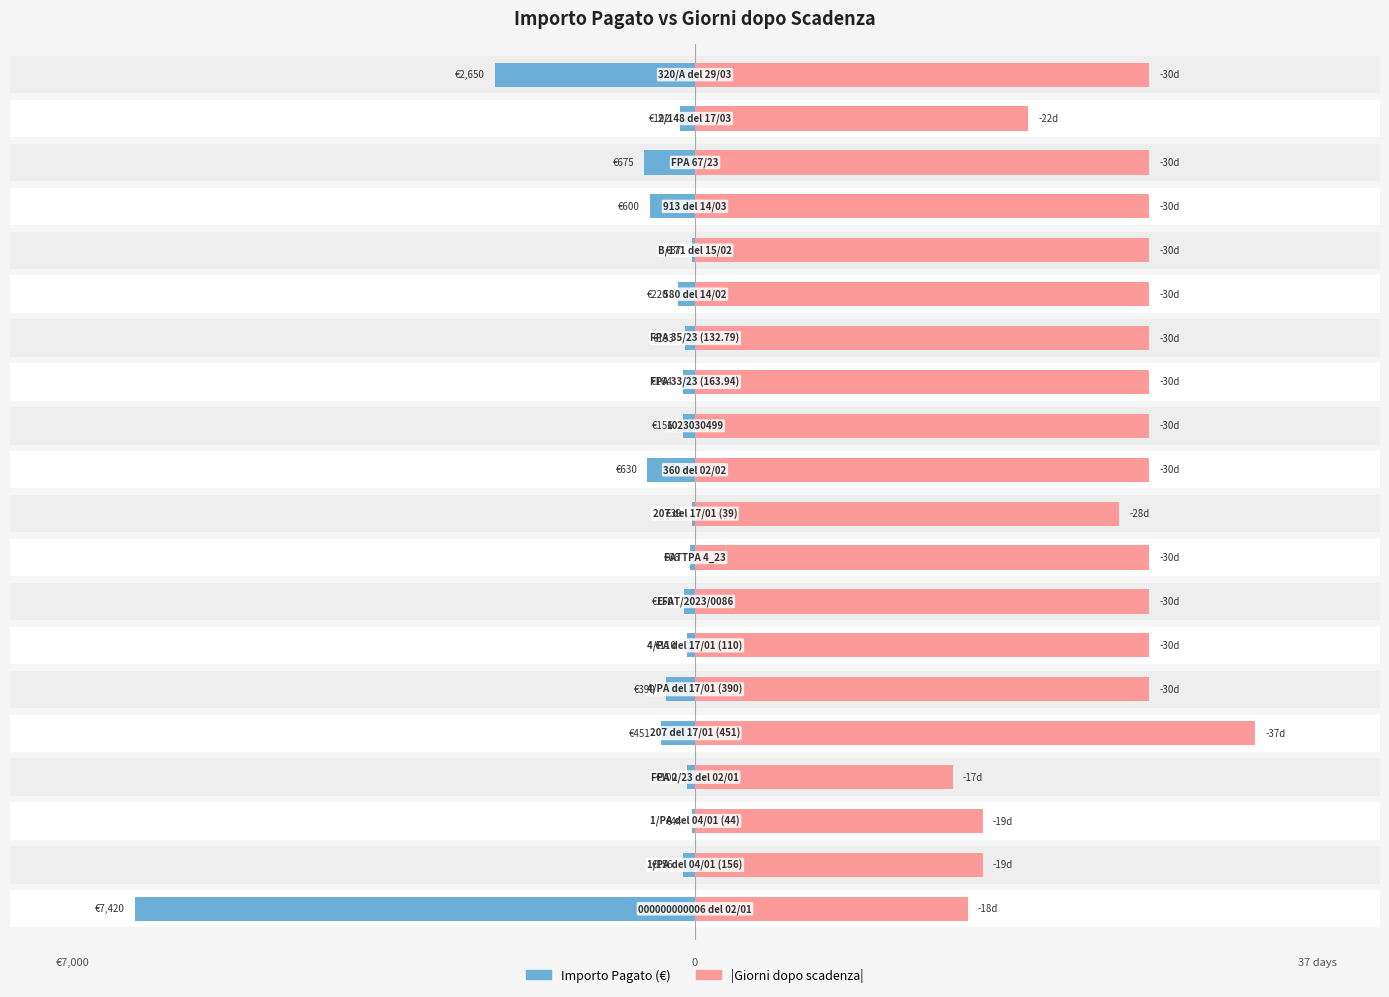

The Importo Pagato series shows 2.3 at 17. True or false?

False